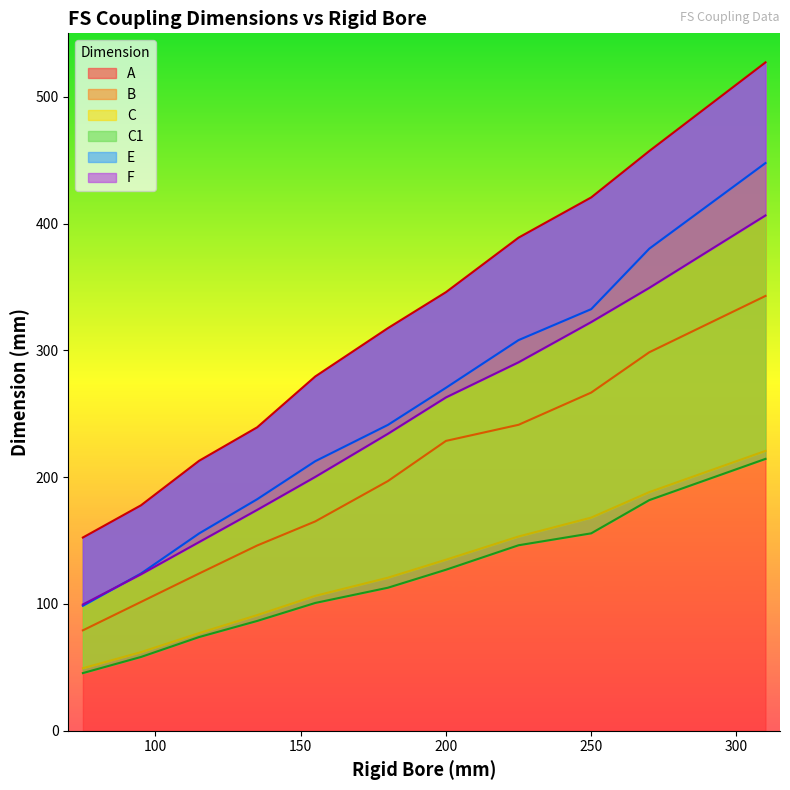

What is the total value across all series at 225?

1528.4